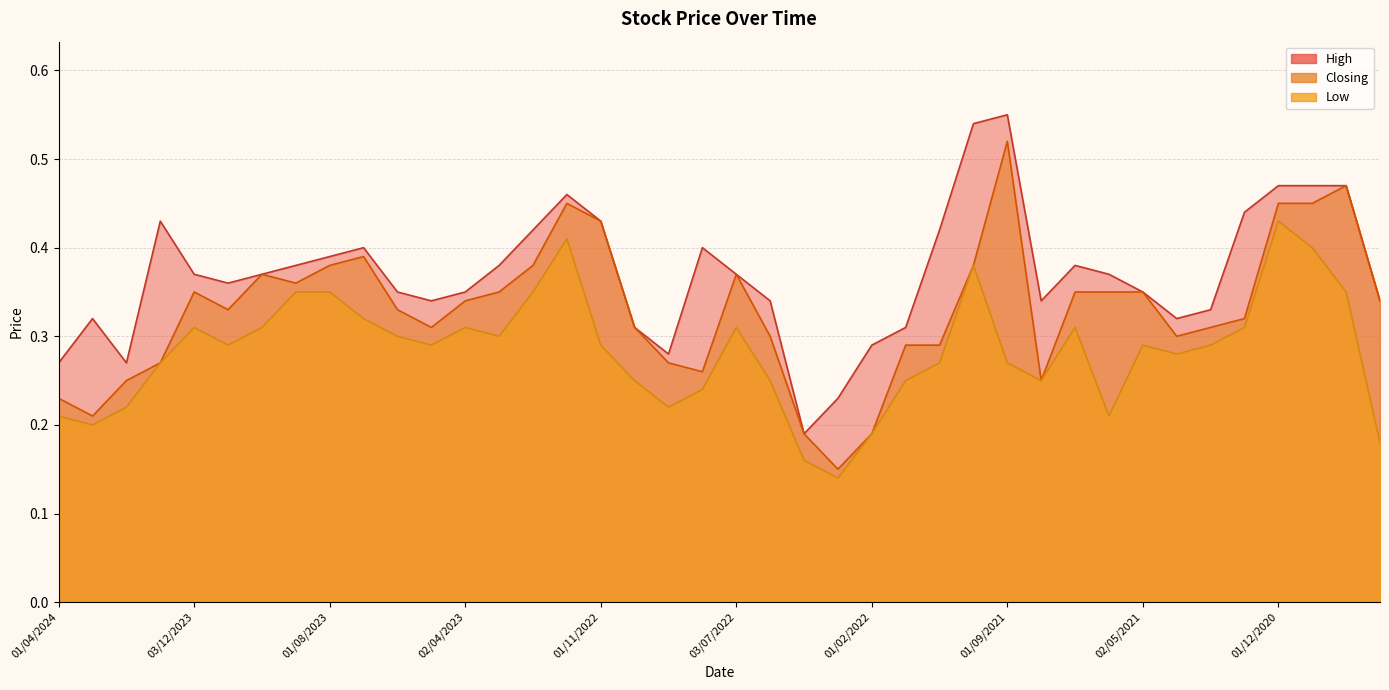

What is the minimum value for Low?

0.1